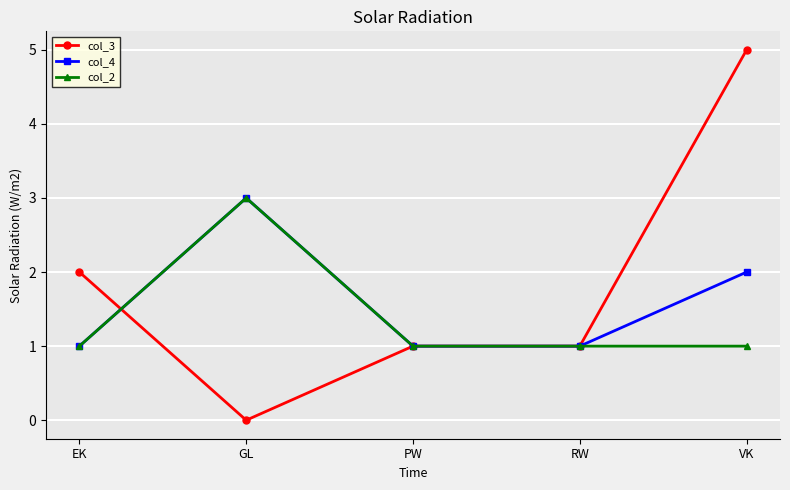

Which series has the largest range (max minus min)?

col_3